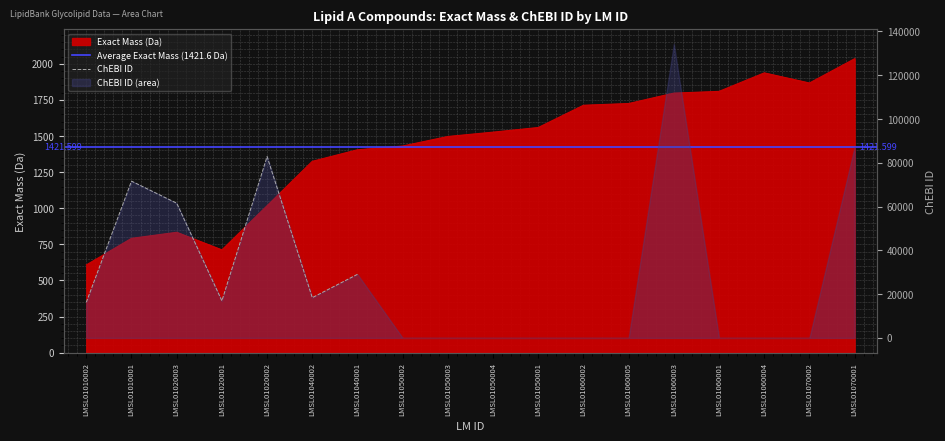

Where is the first local maximum?

LMSL01020003